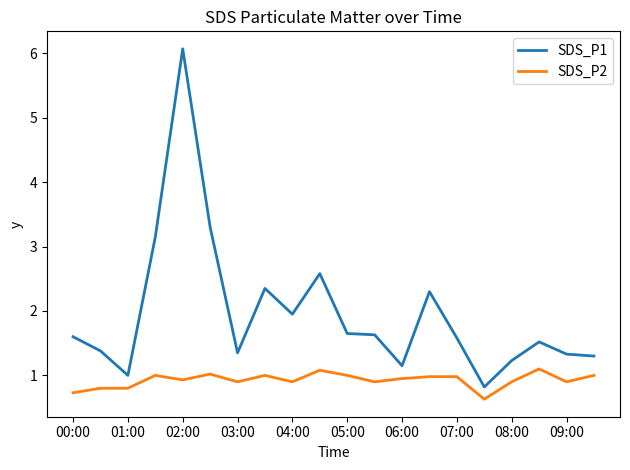

What is the highest value of the SDS_P2 series?

1.1